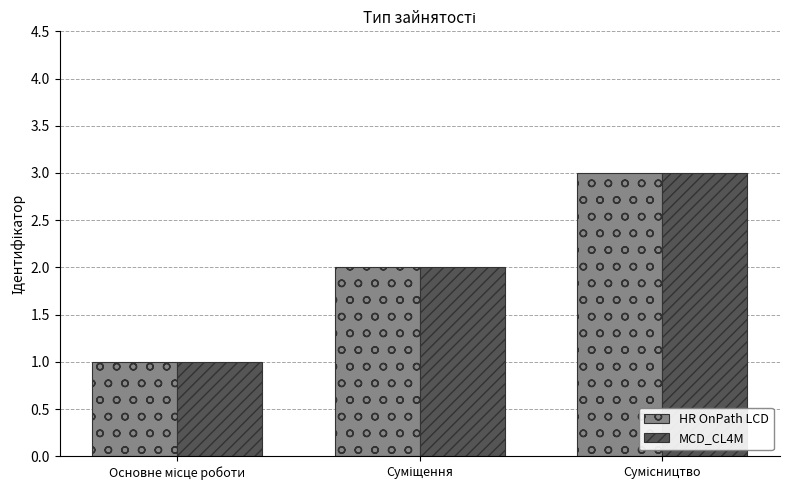

What is the greatest value displayed?

3